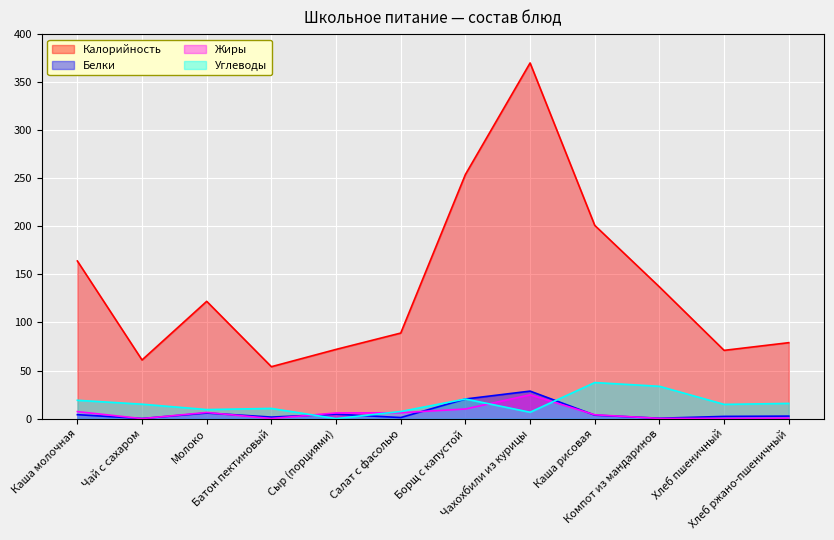

What is the difference between the maximum and minimum values in the Жиры series?

24.7